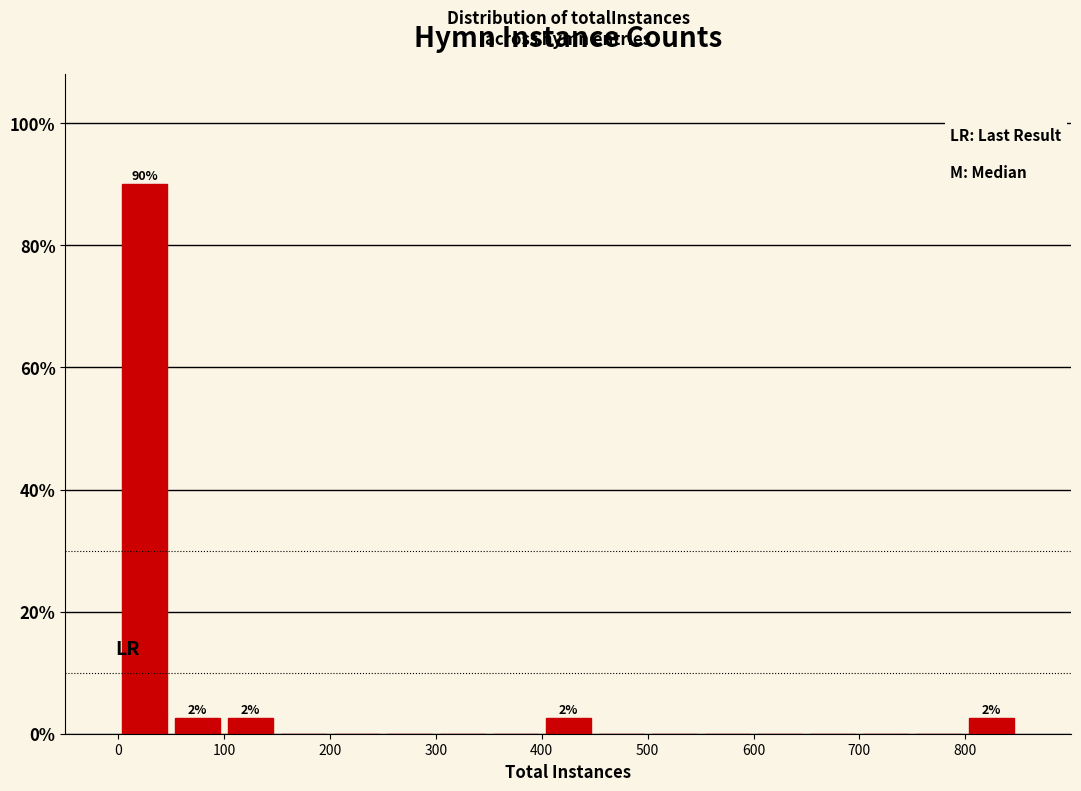

Over which range of the x-axis is the bar tallest?

0 to 50